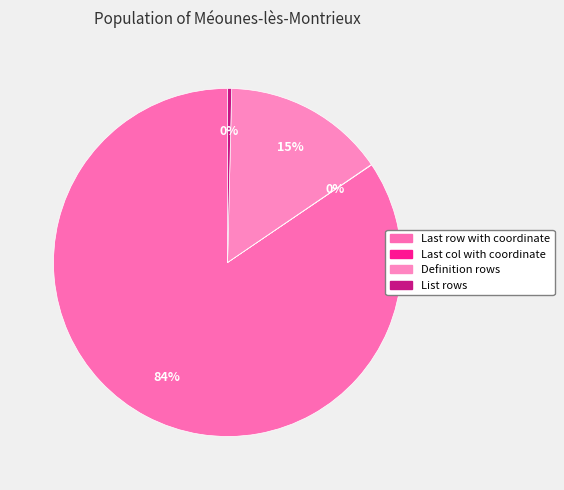

Which category has the smallest portion of the pie?

Last col with coordinate